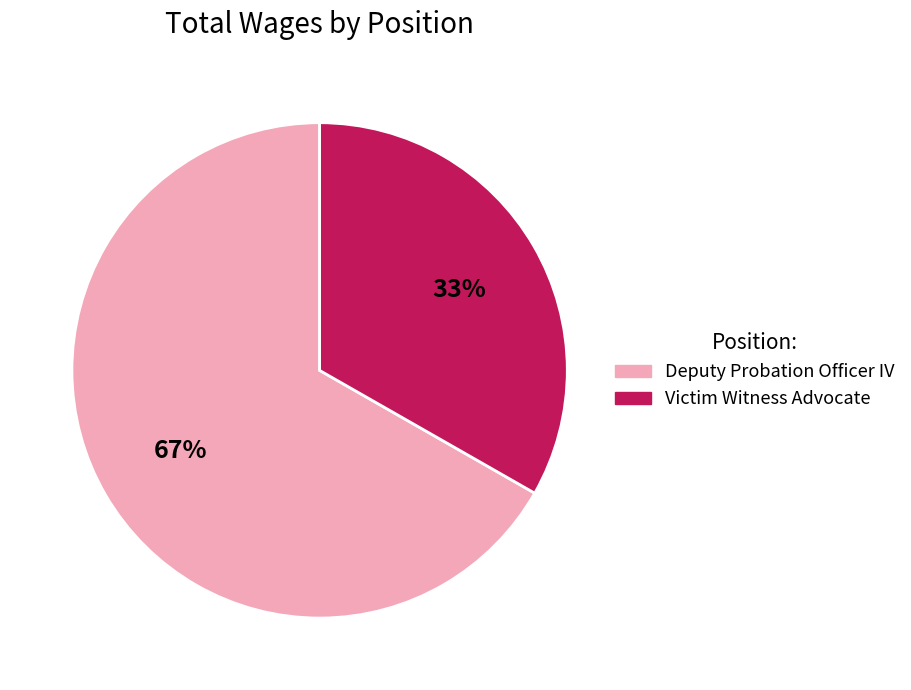

To the nearest percent, what is the average slice percentage?

50%